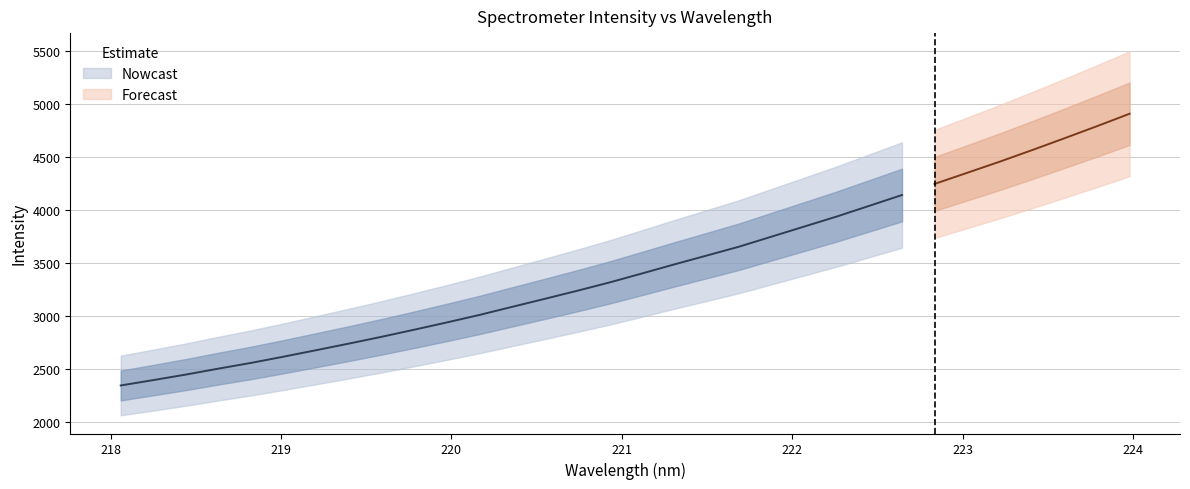

What is the sum of the values at 220.3533 and 218.0596?

5430.3